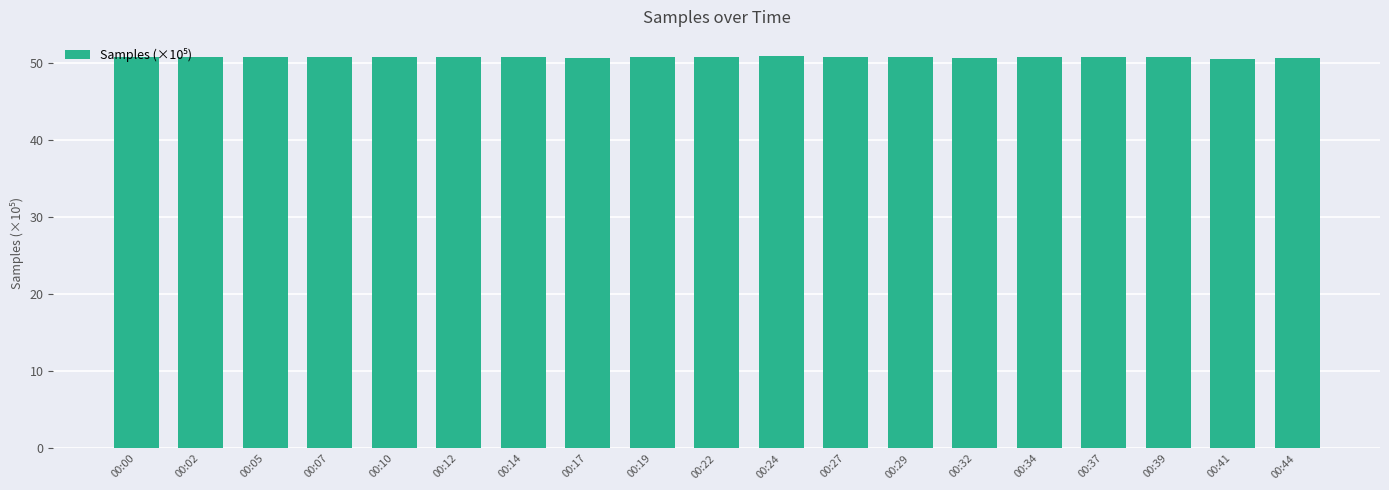

Approximately how many times larger is the value at 00:27 compared to 00:07?

1.0